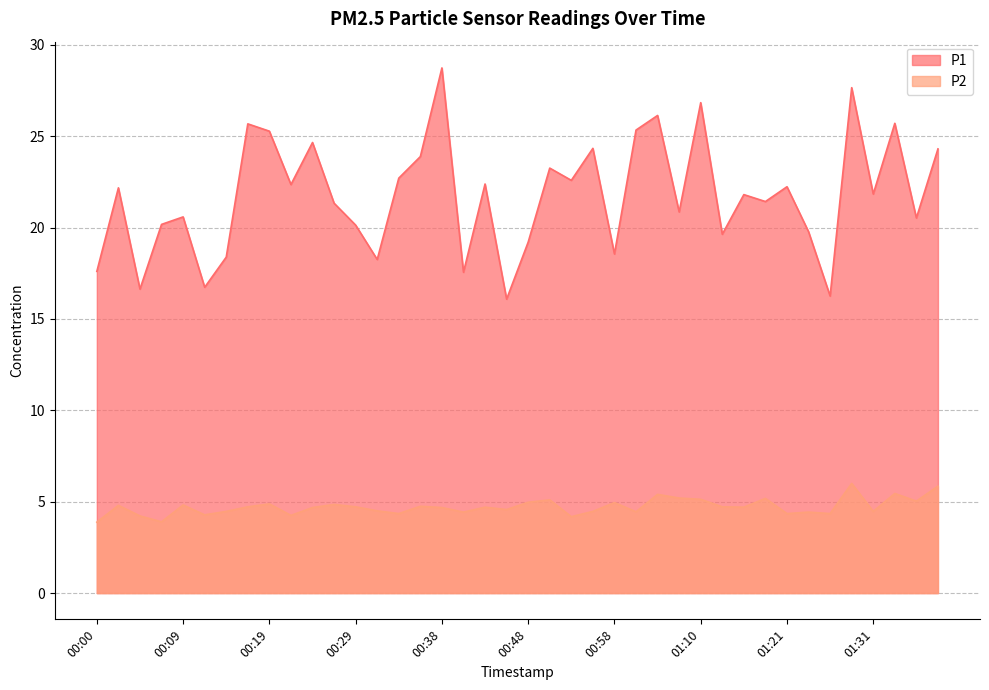

In P2, how many points are lower than both neighbors (excluding endpoints)?

13